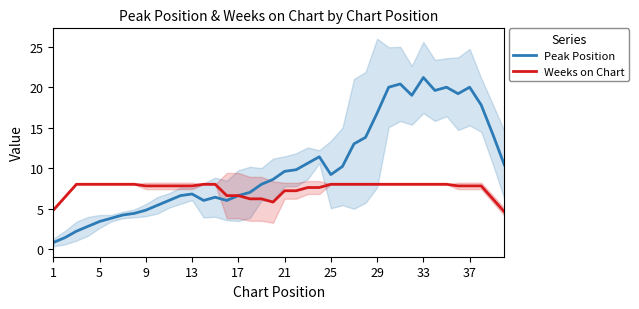

What is the maximum value for Weeks on Chart?

8.0